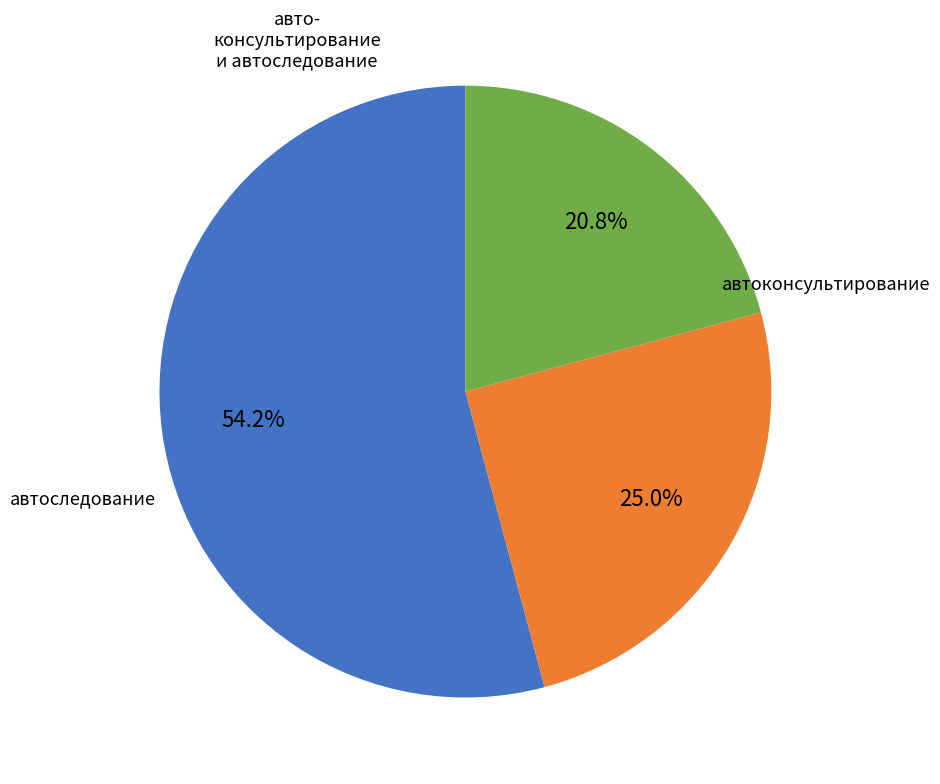

How many slices are in this pie chart?

3